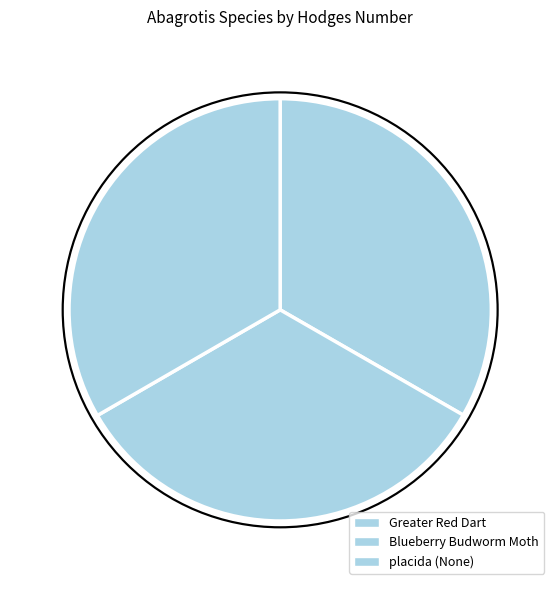

How many slices are in this pie chart?

3